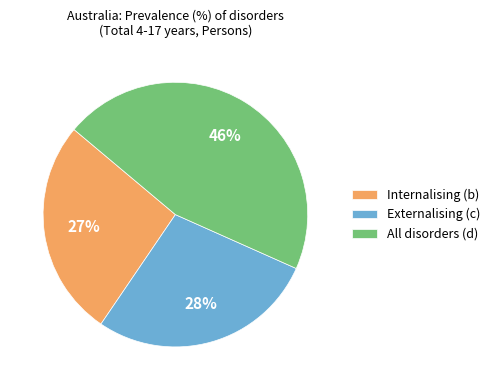

Which has a higher value, Internalising (b) or Externalising (c)?

Externalising (c)